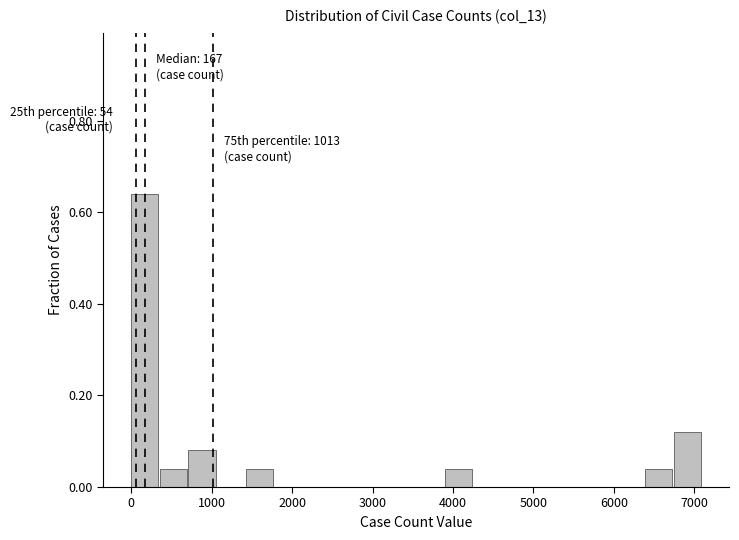

Around what value on the x-axis is the tallest bar? Give the approximate position of its centre, as read against the axis.

200